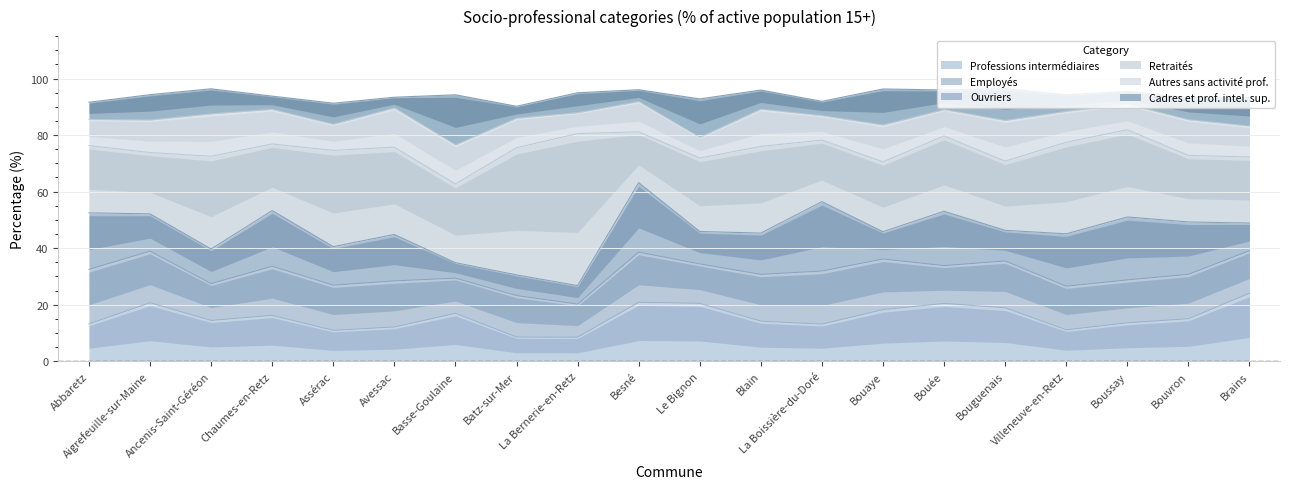

True or false: Professions intermédiaires has more than 0 interior local peaks.

True